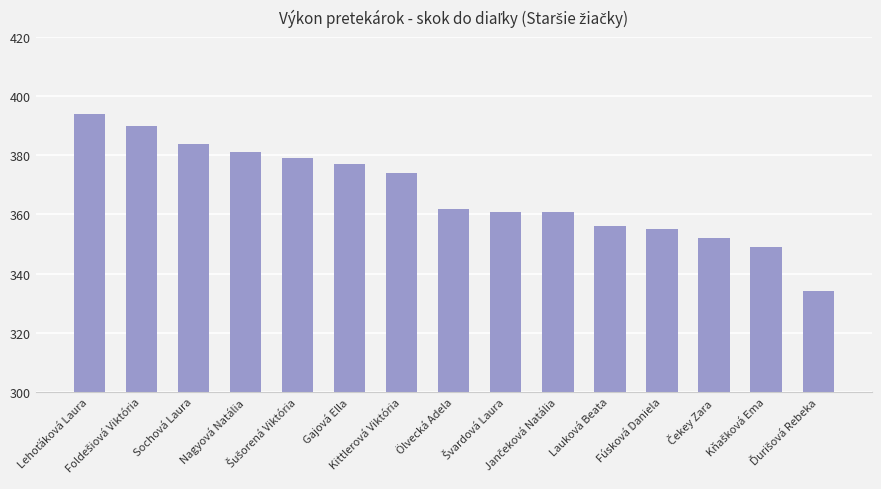

What is the maximum value shown in the chart?

394